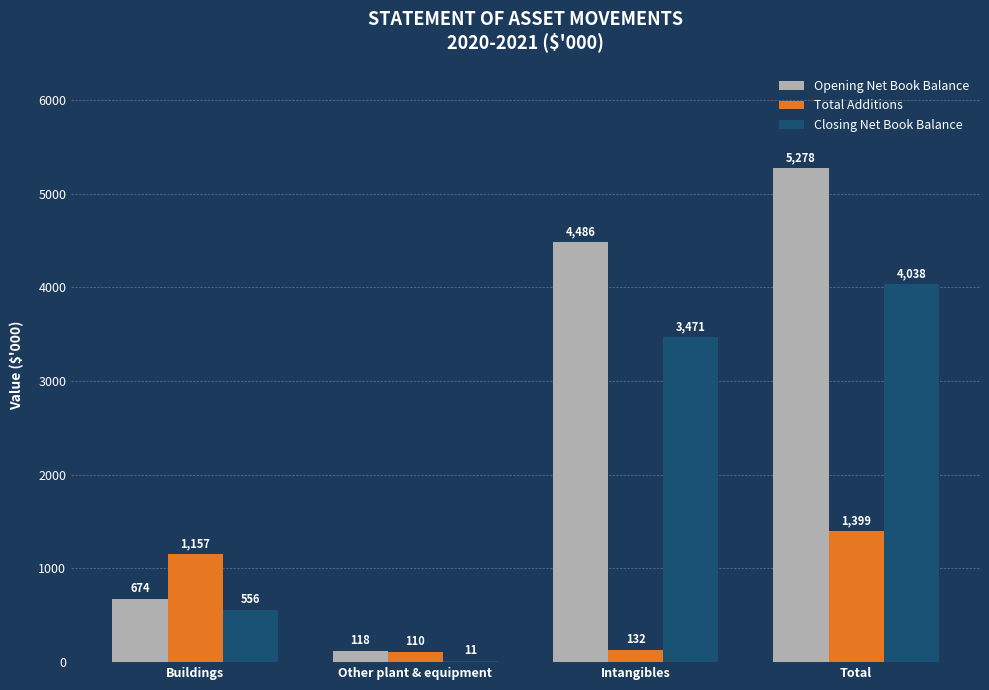

Is it true that Opening Net Book Balance equals 2201 at Total?

False